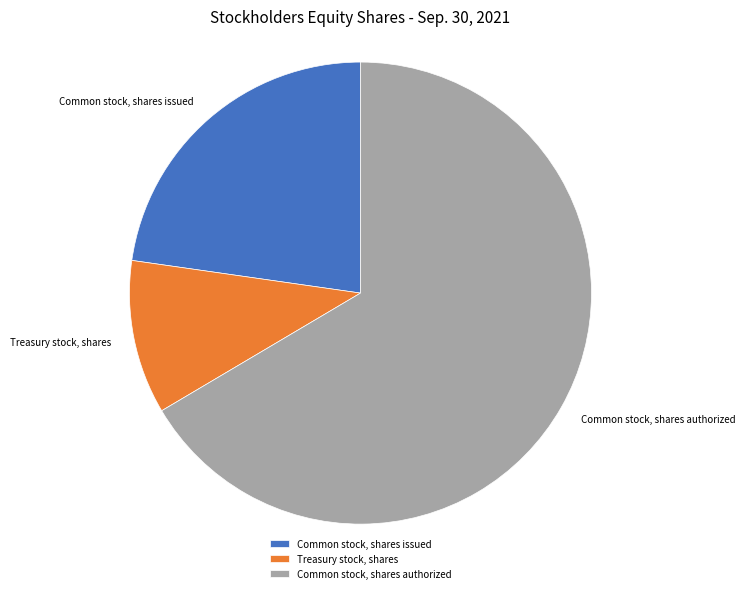

What is the largest slice in the pie chart?

Common stock, shares authorized